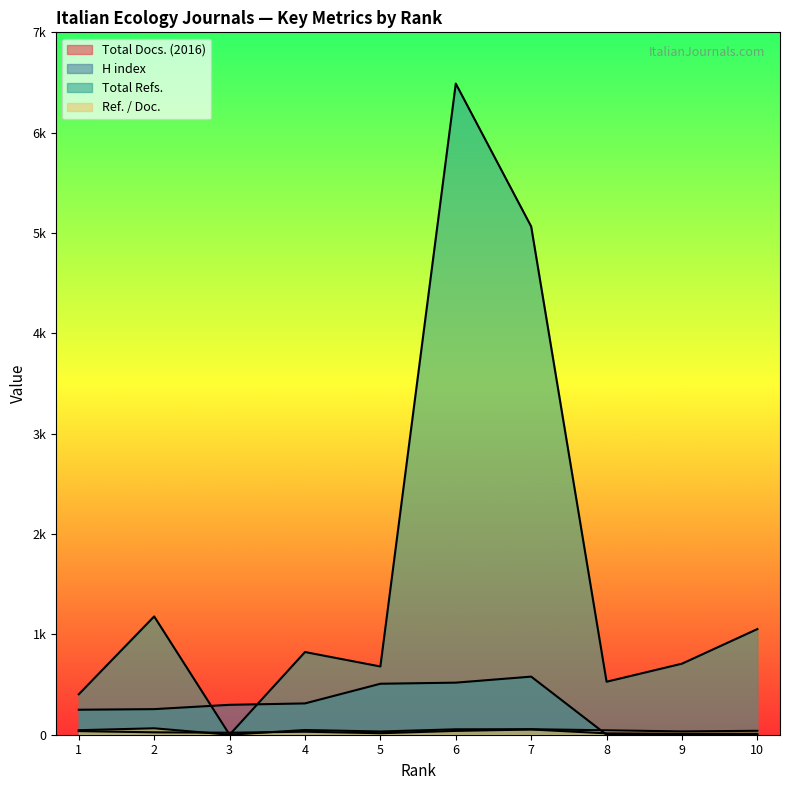

Which category has the lowest value across all series?

8